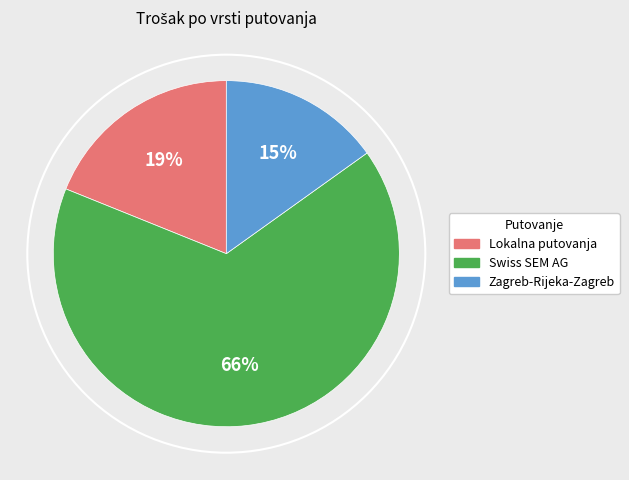

To the nearest percent, what is the difference between the largest and smallest slice percentages?

51%